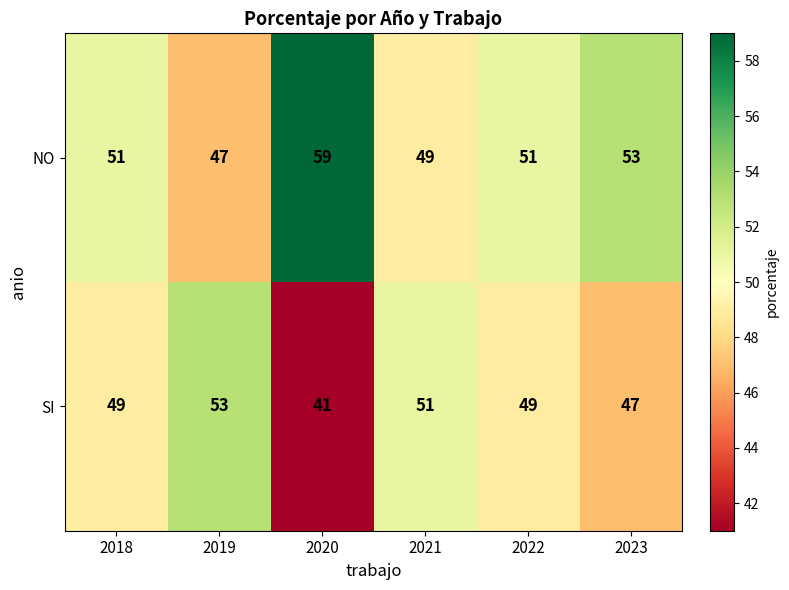

Reading left to right, extract all data points from this chart.

NO: 51	47	59	49	51	53
SI: 49	53	41	51	49	47